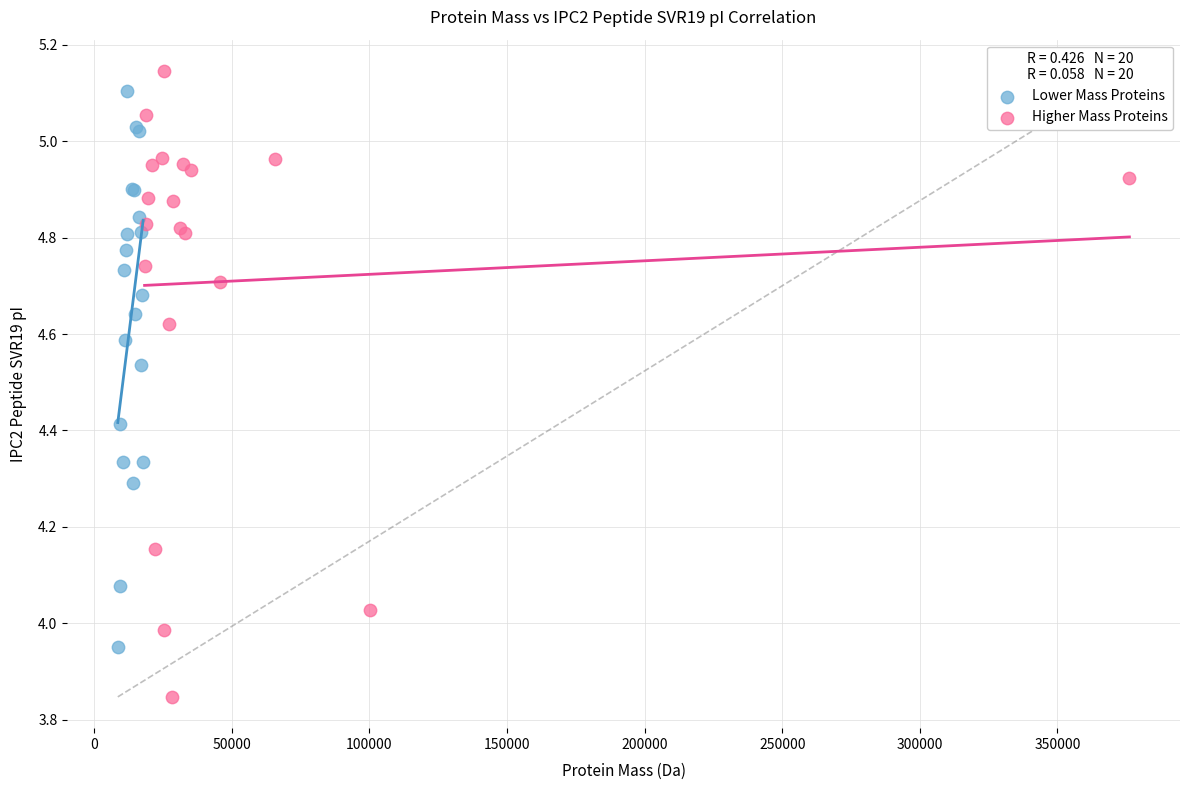

Which series contains the lowest Y value?

Higher Mass Proteins